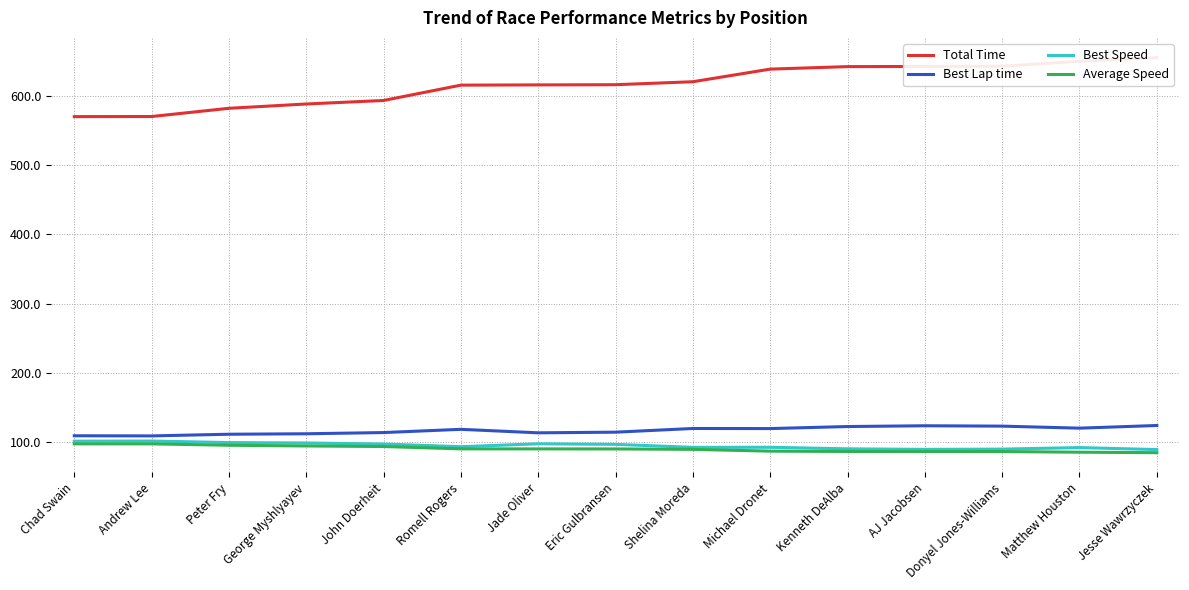

At which category is the sum across all series the highest?

Jesse Wawrzyczek